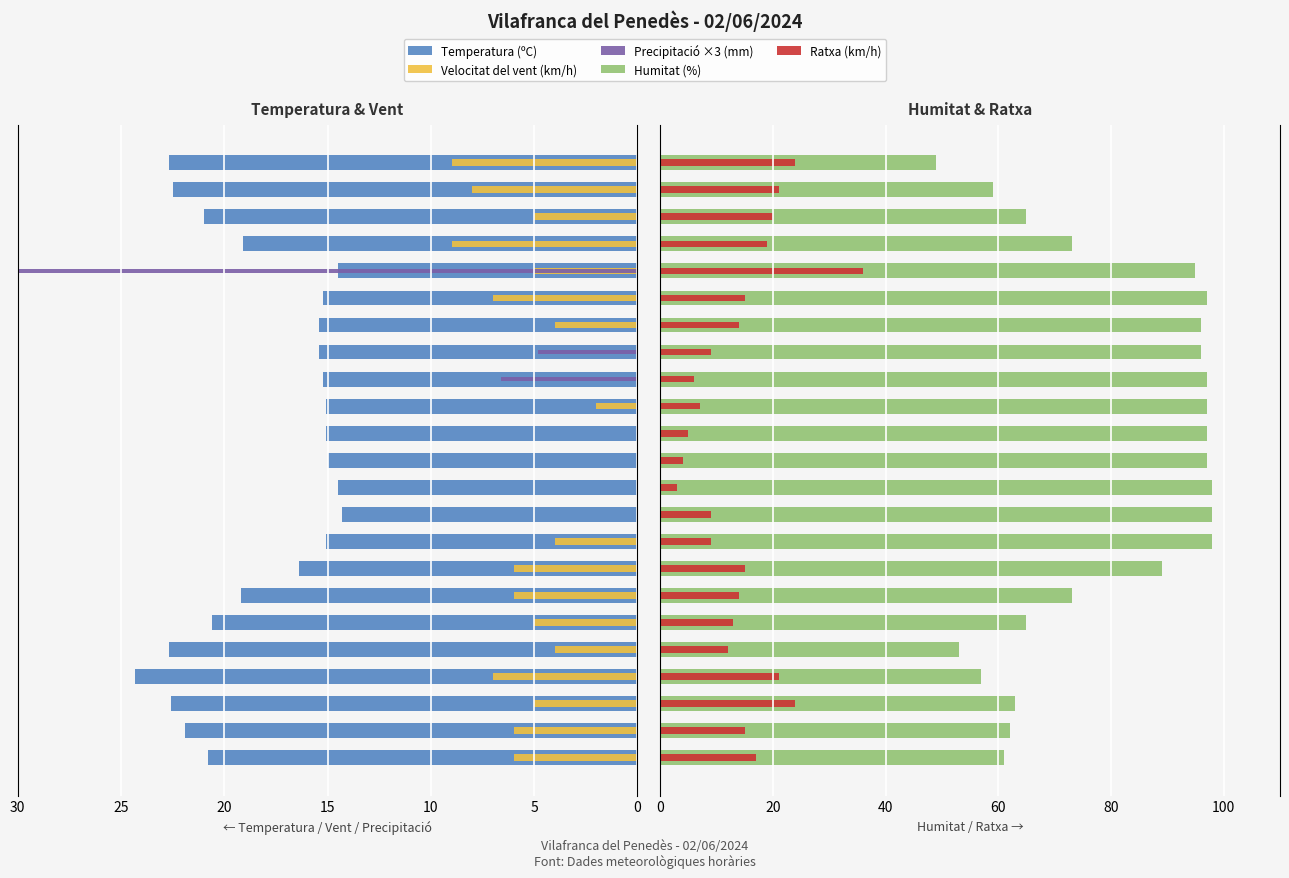

Which category has the highest value across all series?

8